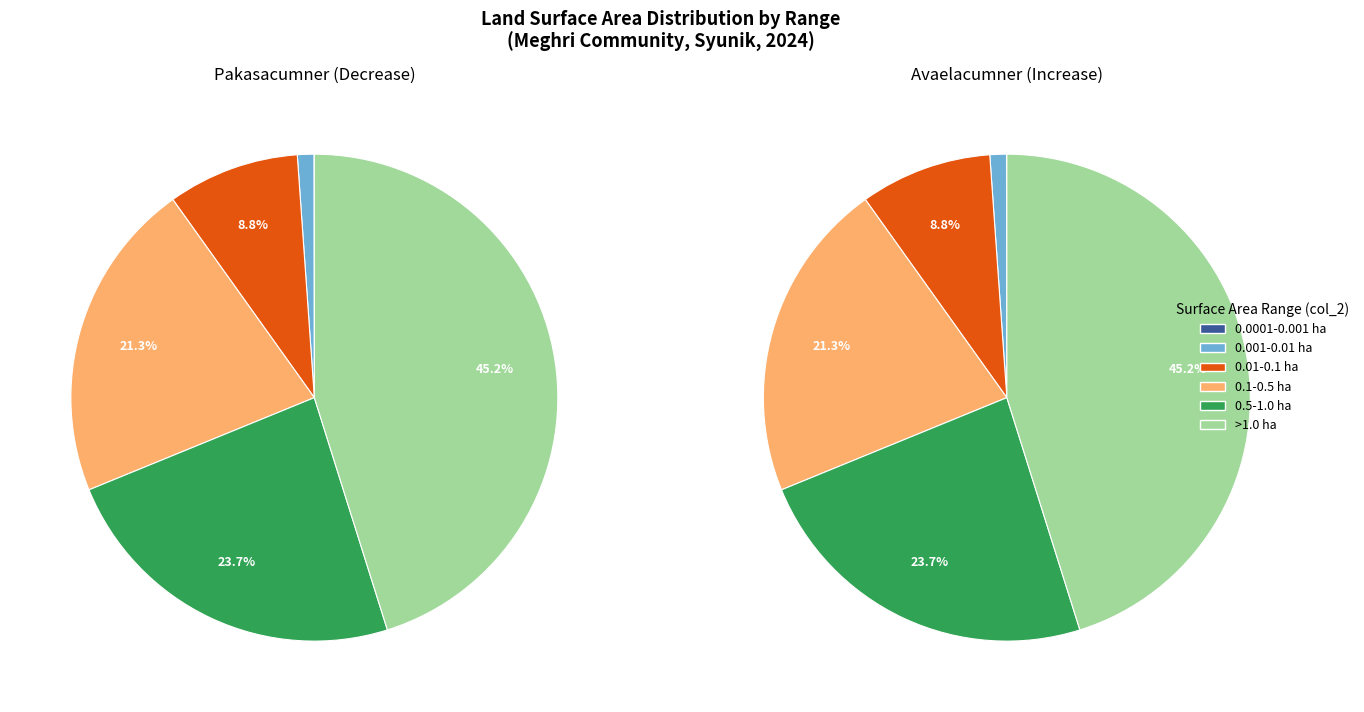

True or false: 10 accounts for 1% of the total.

False